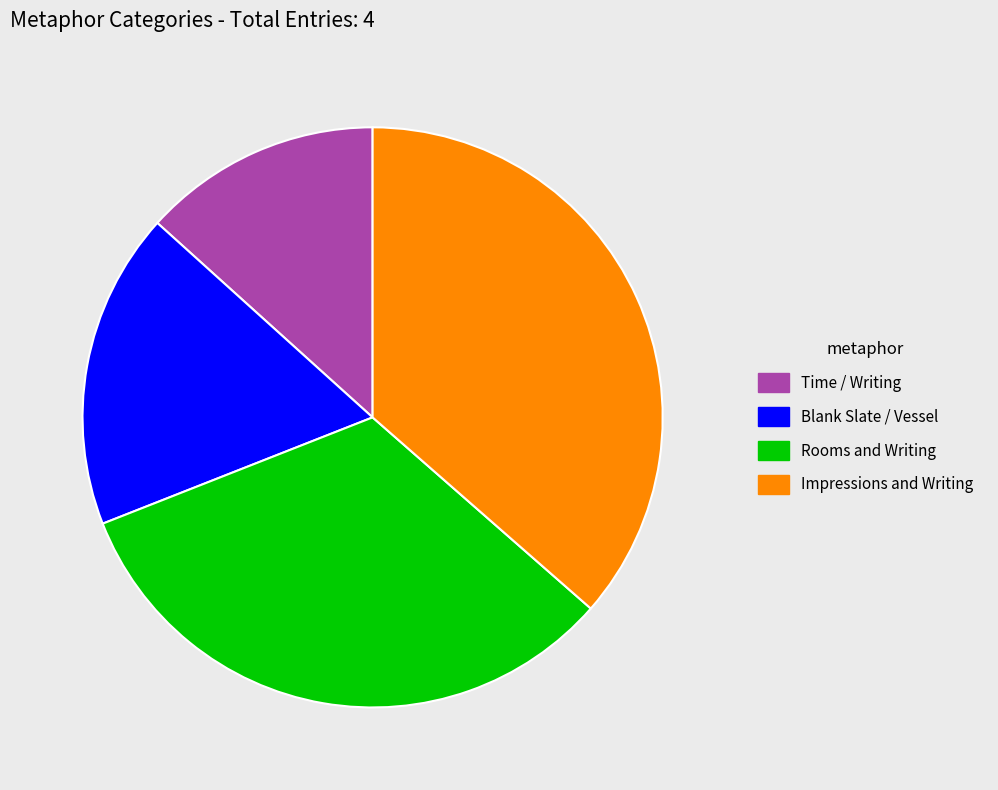

How many segments does this pie chart have?

4